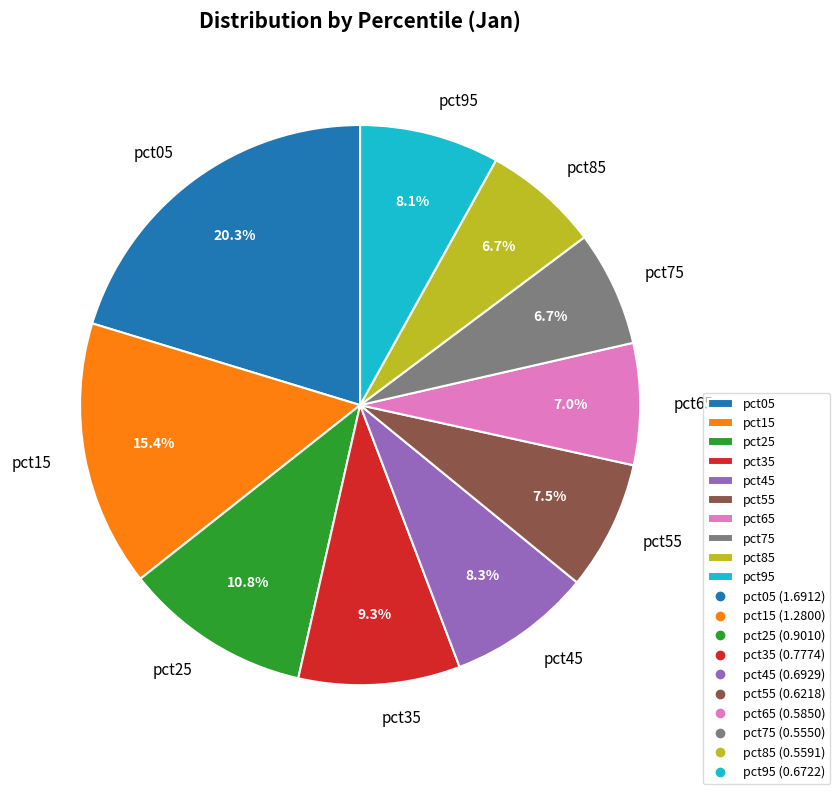

To the nearest percent, what is the combined percentage of pct65 and pct15?

22%